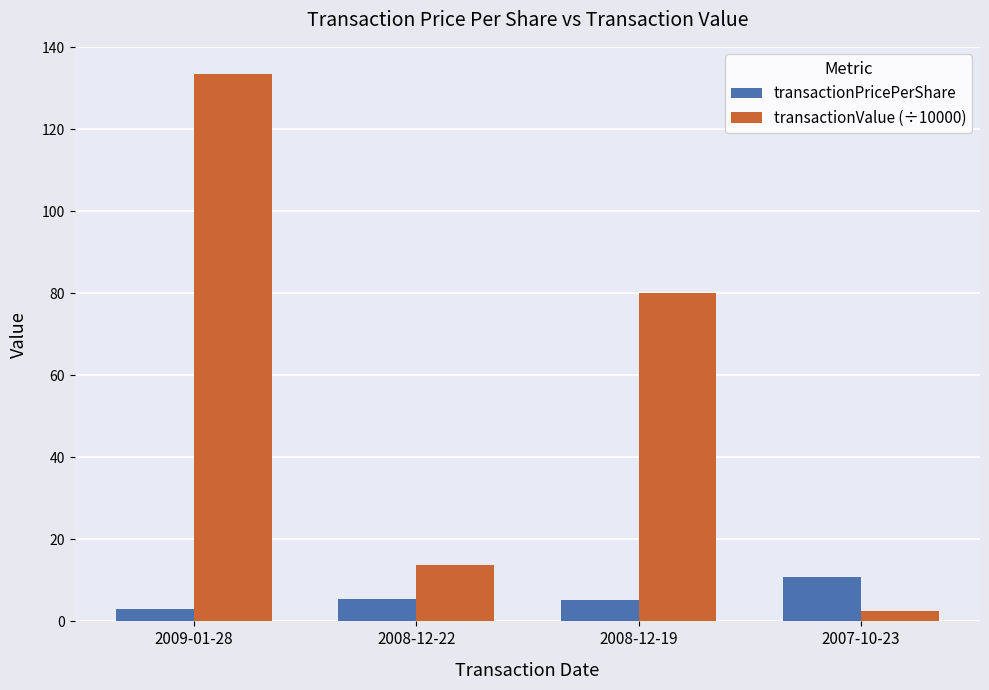

What is the greatest value displayed?

133.4